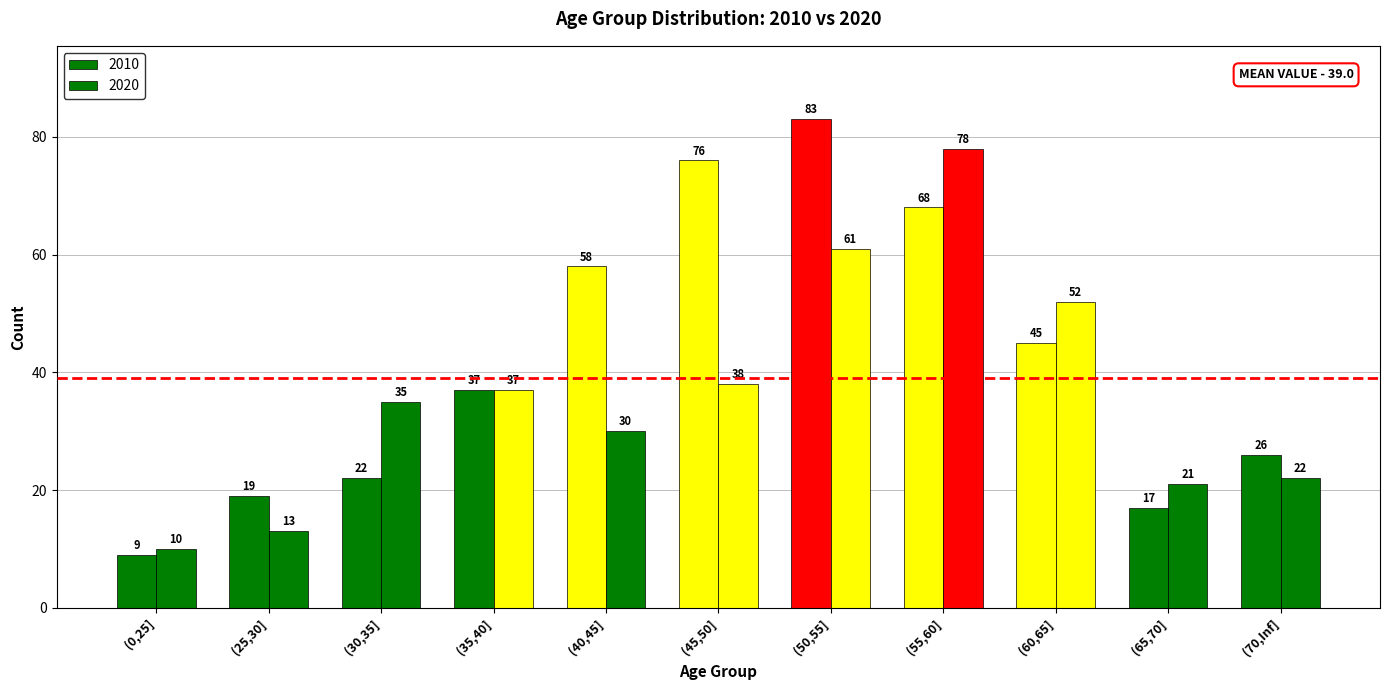

What is the value of the 2010 bar at the 10th from the left?

17